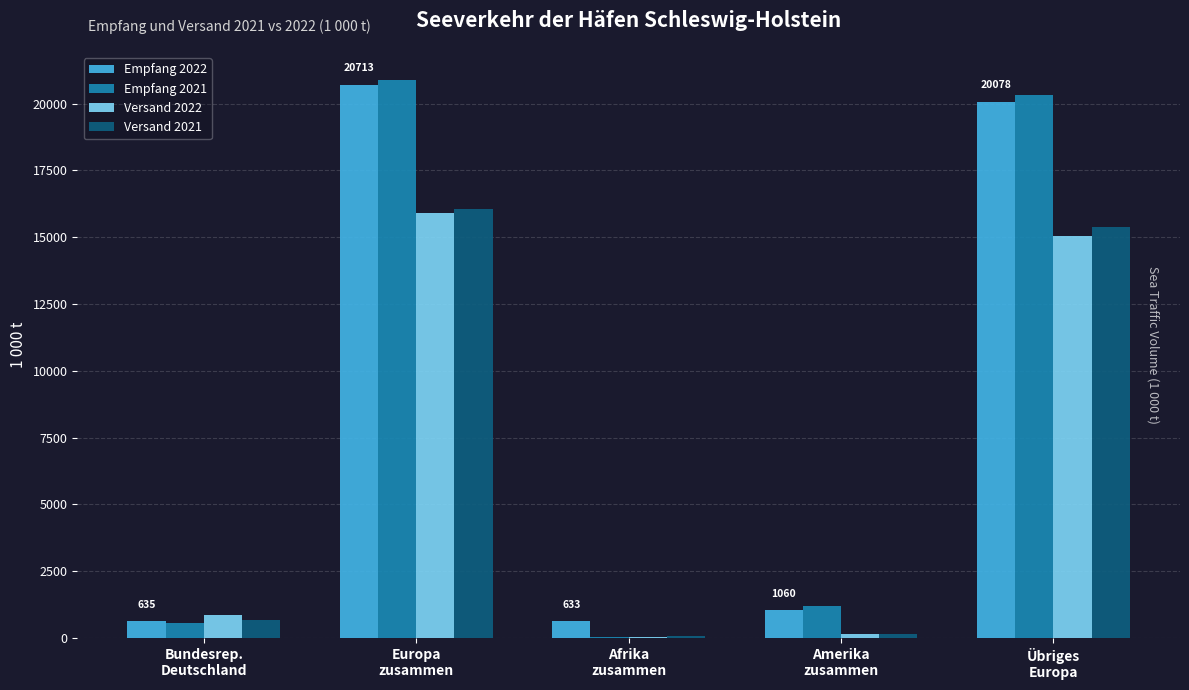

At which label does Empfang 2022 reach its minimum?

Afrika
zusammen